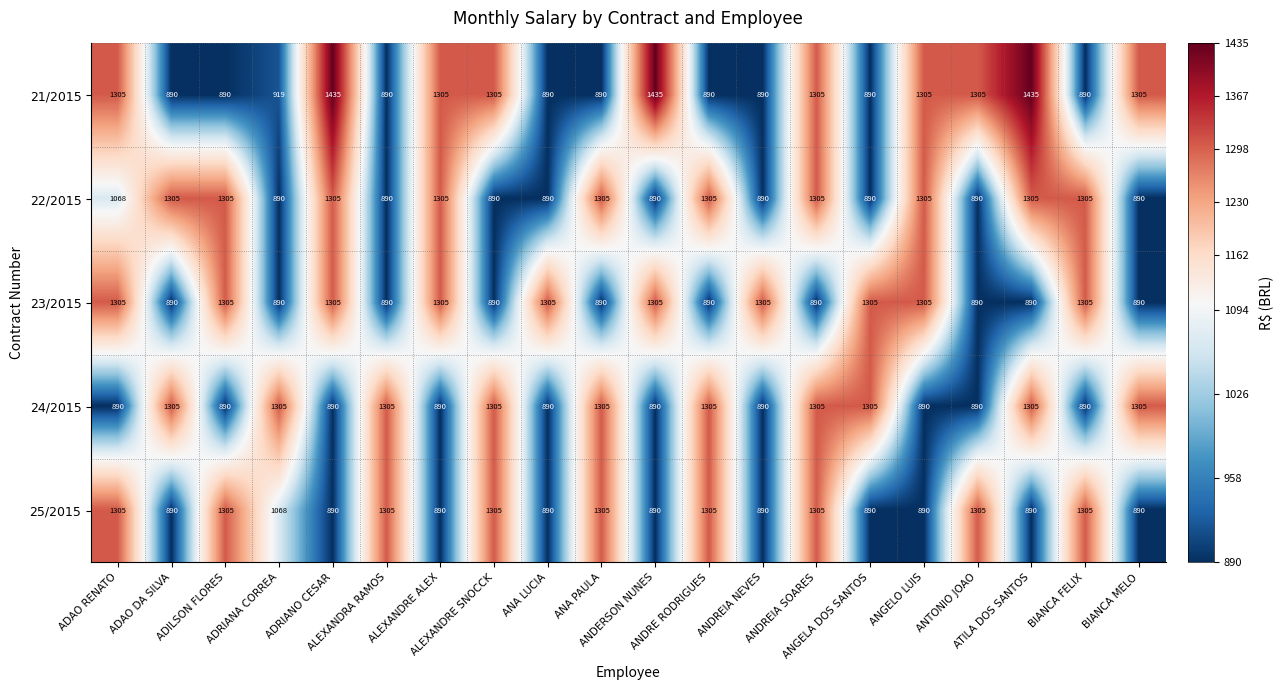

What is the sum of all 25/2015 values?

21713